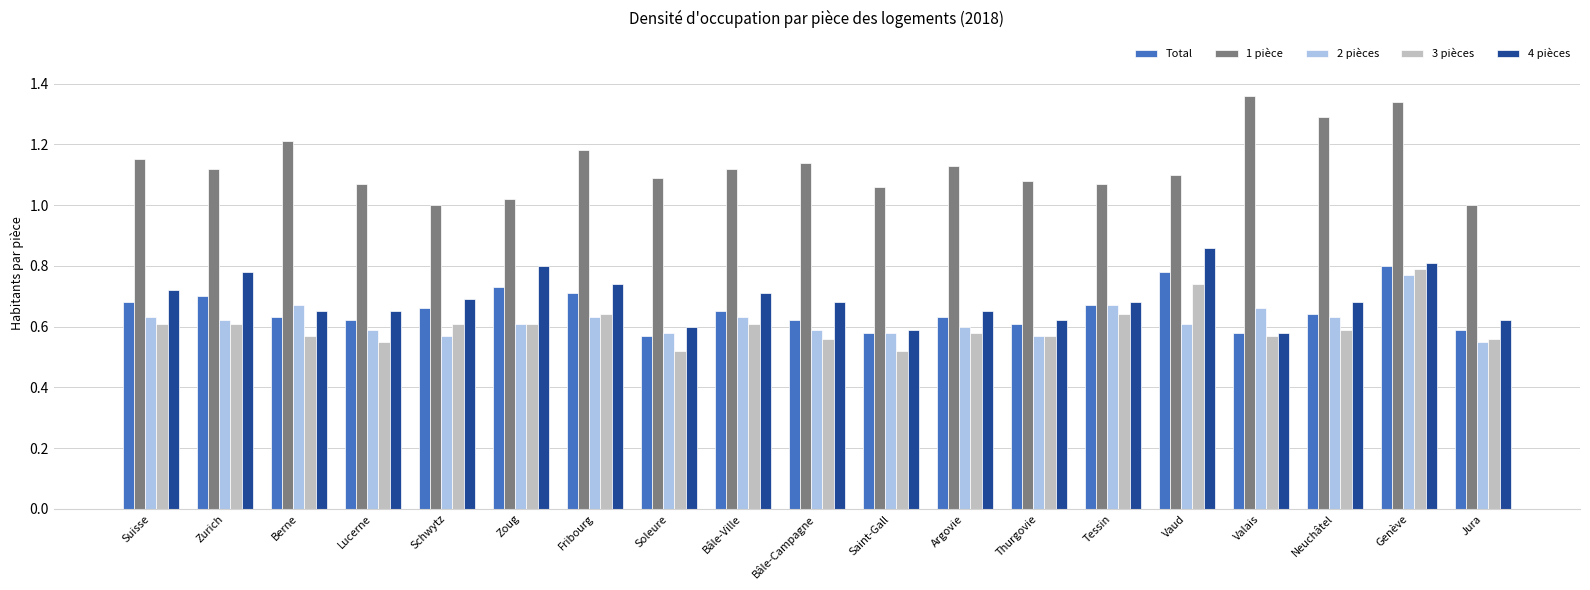

What is the difference between the 1 pièce values at Vaud and Berne?

0.1